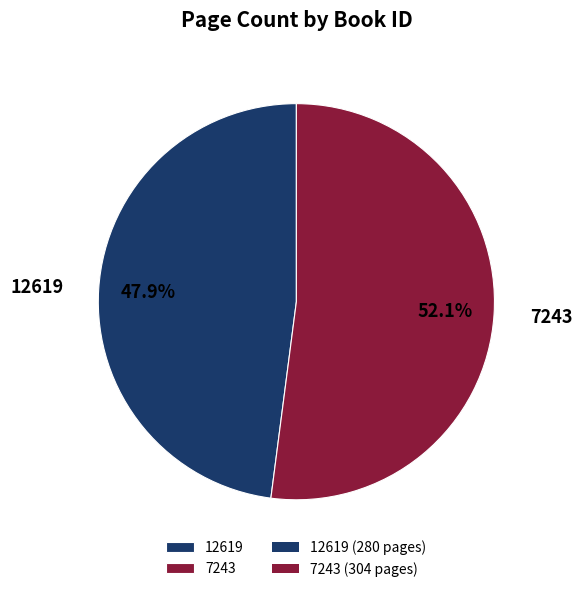

Which category has the smallest portion of the pie?

12619